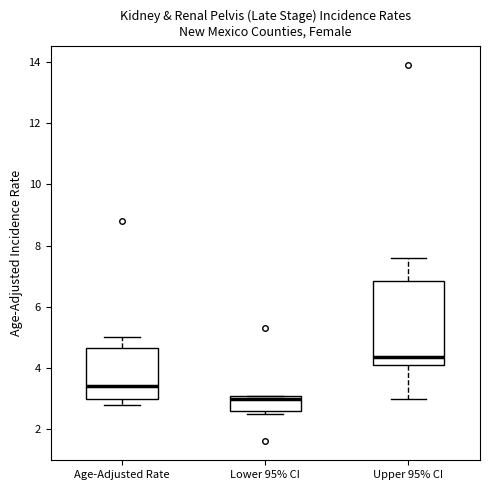

Comparing the boxes themselves (not the whiskers), which one is the tallest?

Upper 95% CI